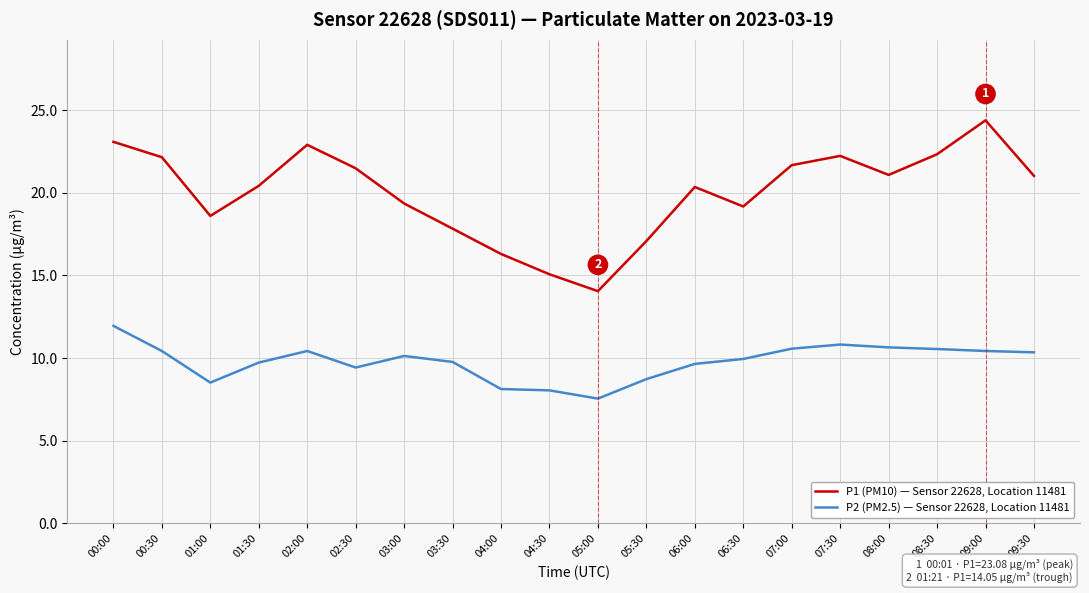

Which series has the largest range (max minus min)?

P1 (PM10) — Sensor 22628, Location 11481